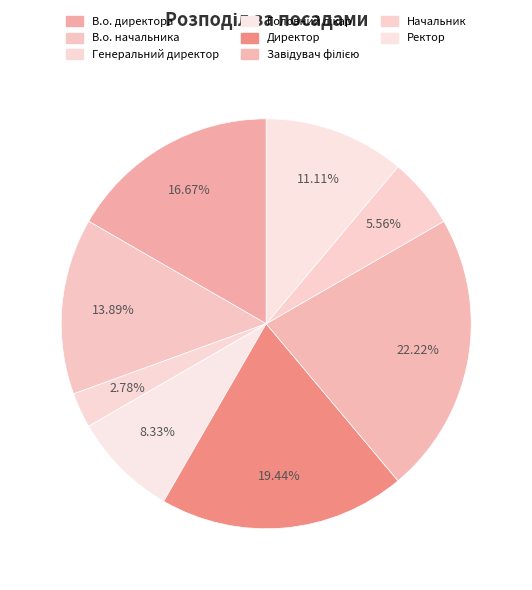

Approximately how many times larger is the value at Директор compared to Генеральний директор?

7.0